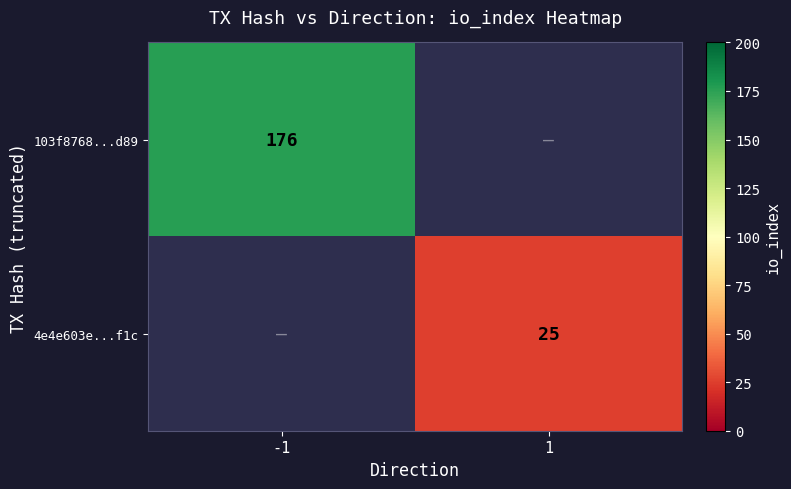

Is the value of 103f8768...d89 at -1 greater than the value of 4e4e603e...f1c at 1?

Yes